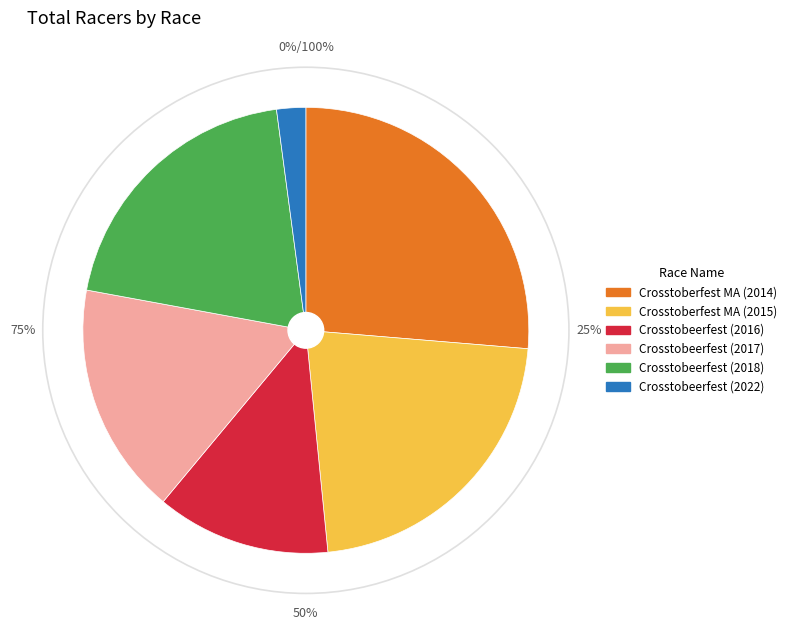

Does any single category account for the majority?

No